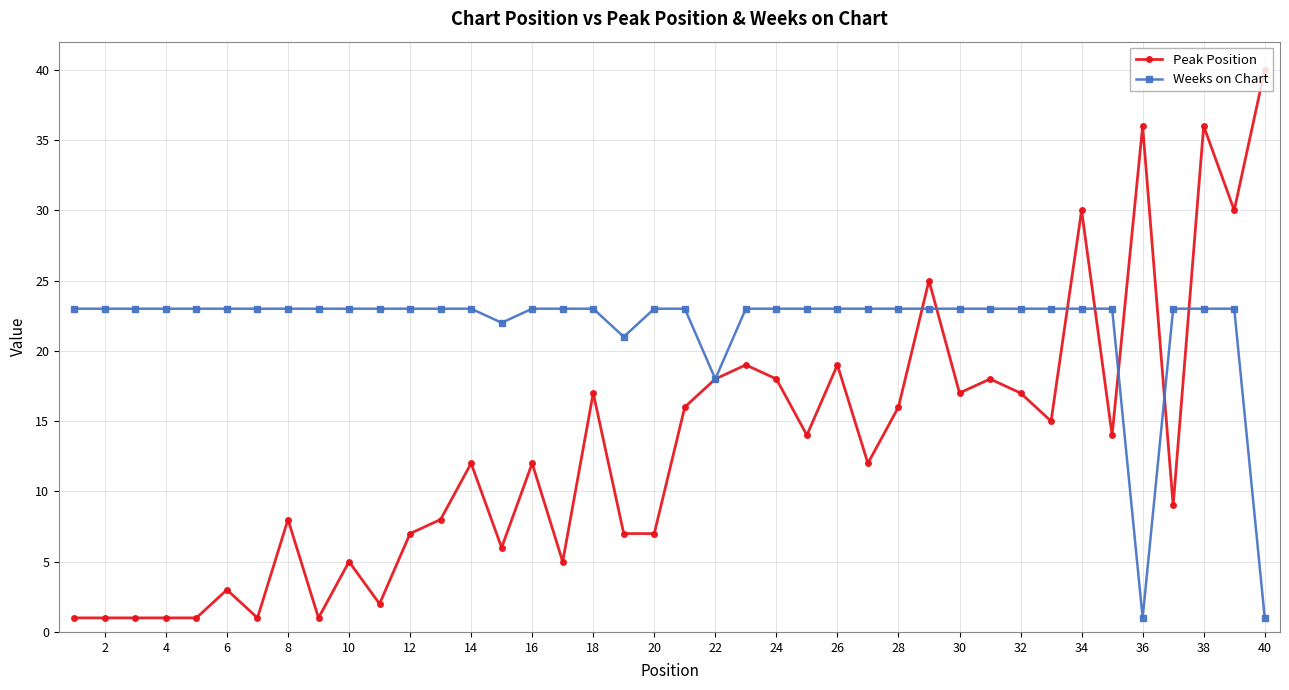

Which series has the largest range (max minus min)?

Peak Position